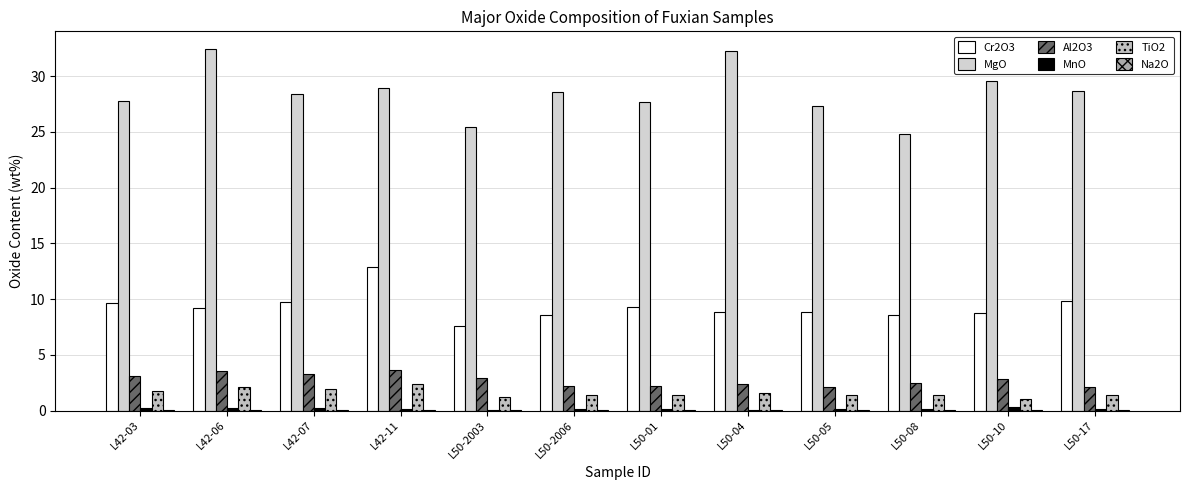

How many groups of bars are there?

12